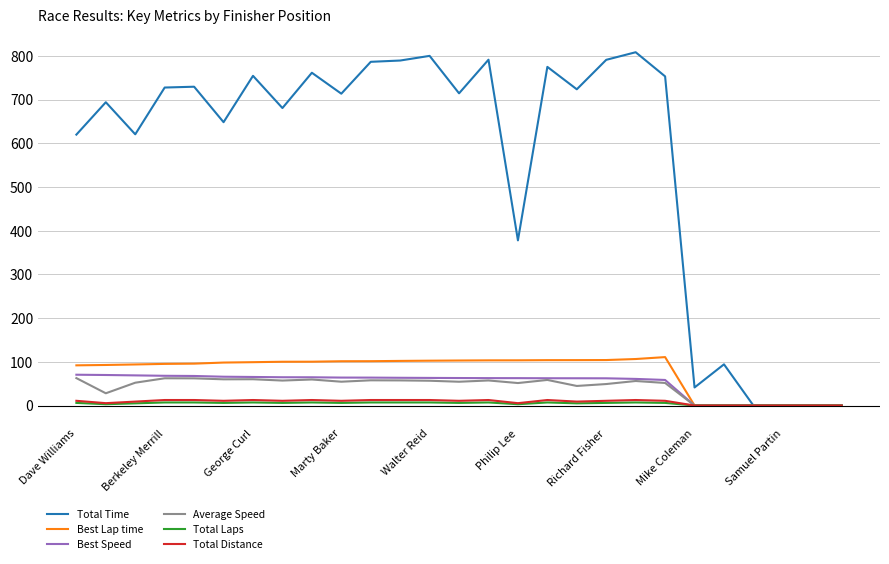

Which series has the largest total across all categories?

Total Time